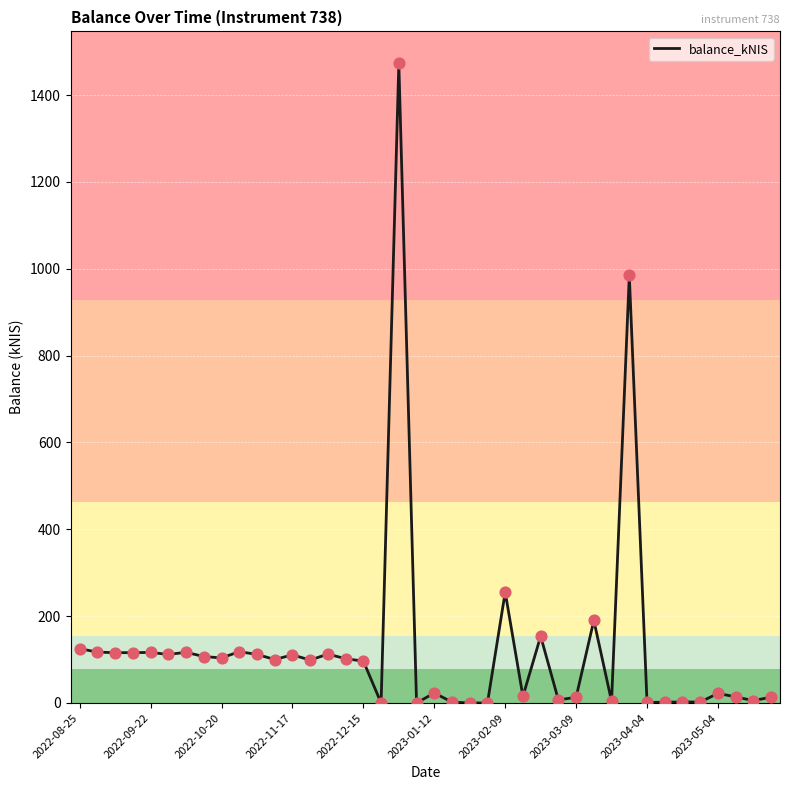

What is the difference between the maximum and minimum values?

1472.8